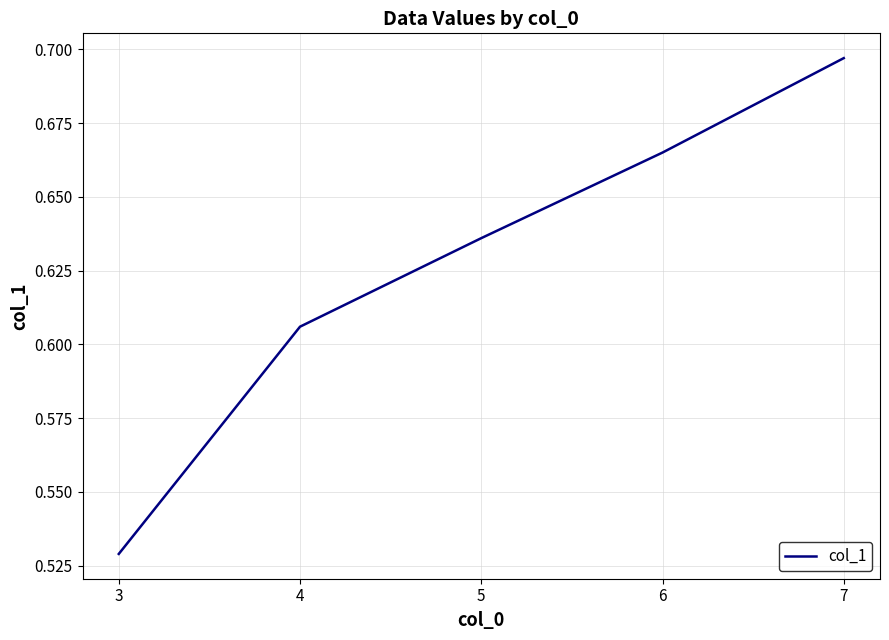

Is it true that the value at 6 is 1.0?

False